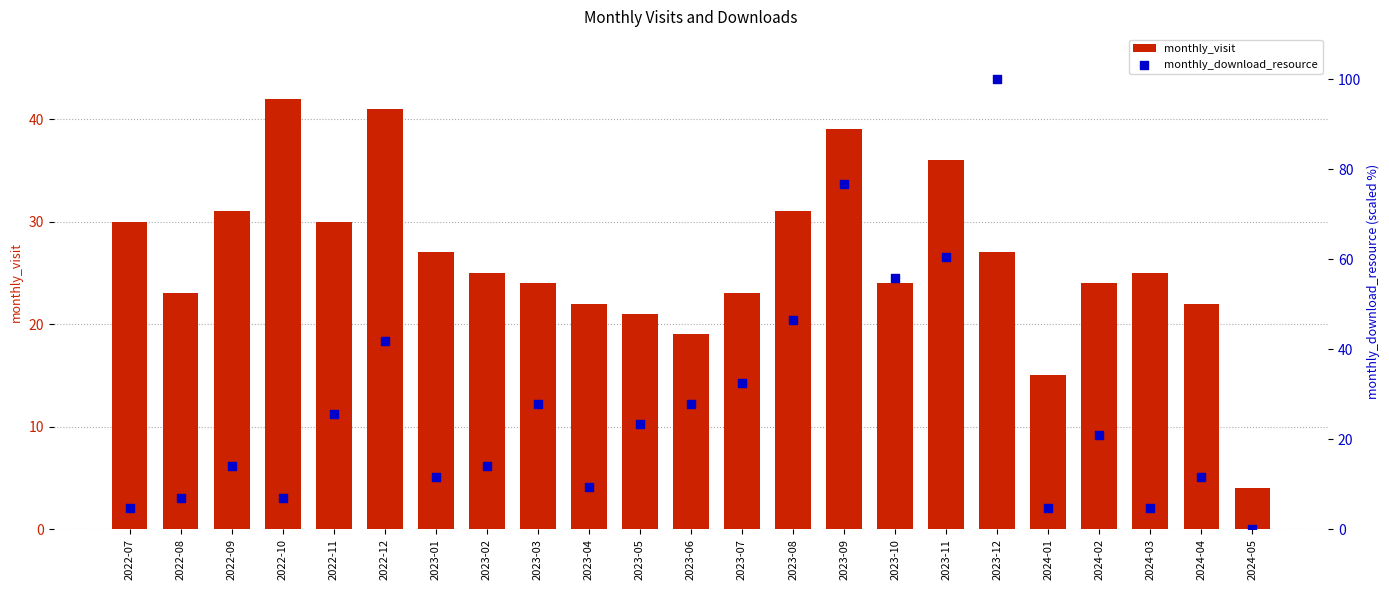

What is the total value across all series at 2022-10?

49.0